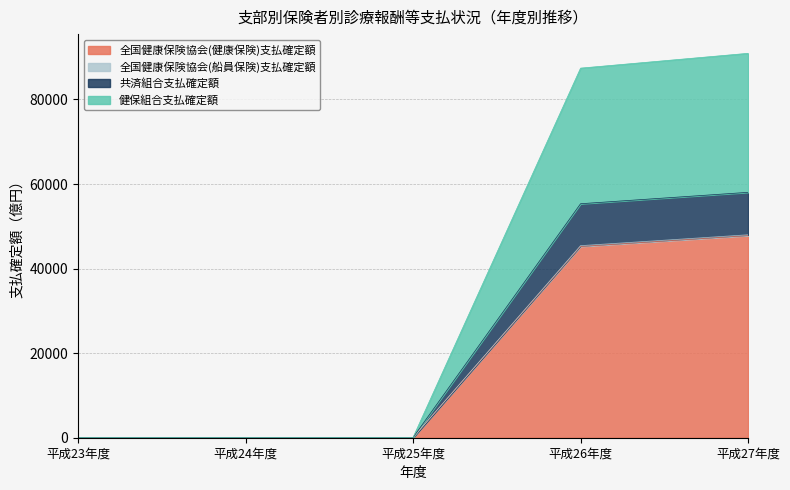

At which label does 全国健康保険協会(船員保険)支払確定額 reach its minimum?

平成23年度